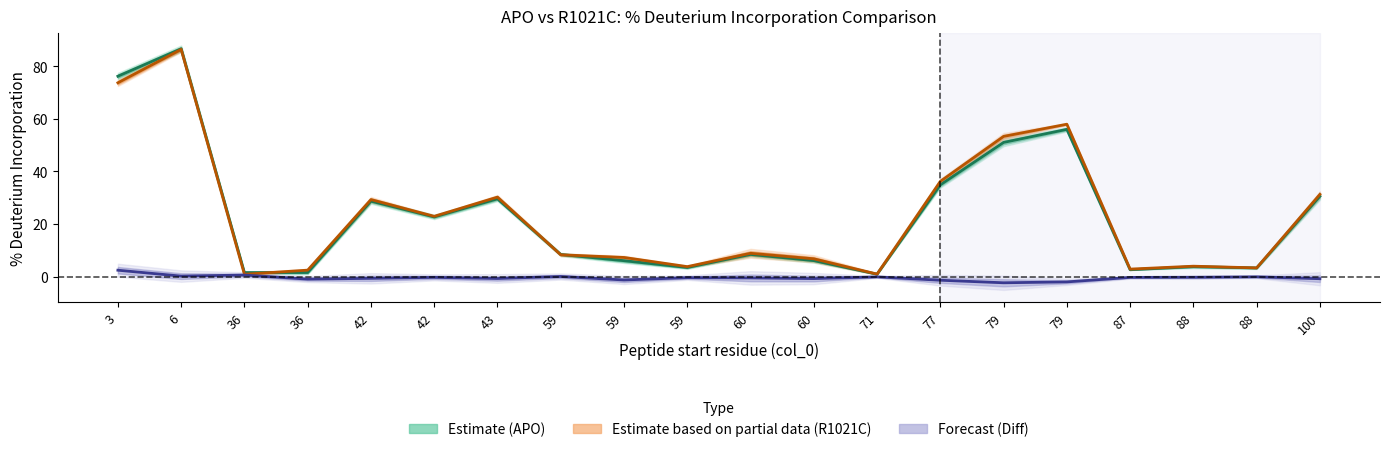

How many values in the diff series are below 0?

16